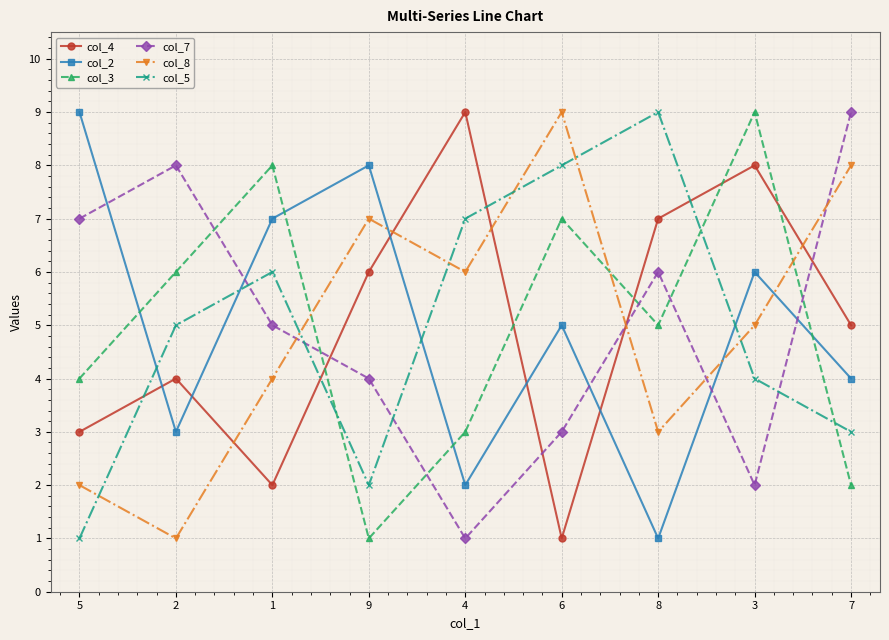

Between 4 and 7, which series saw the biggest shift?

col_7